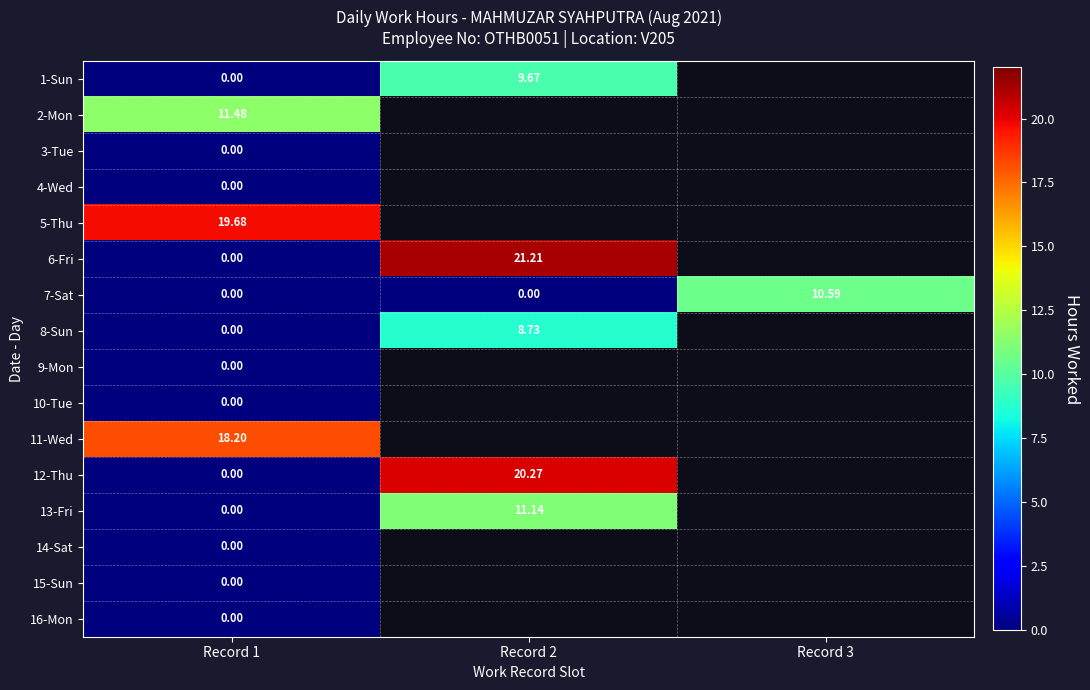

How many data points does each series have?

3